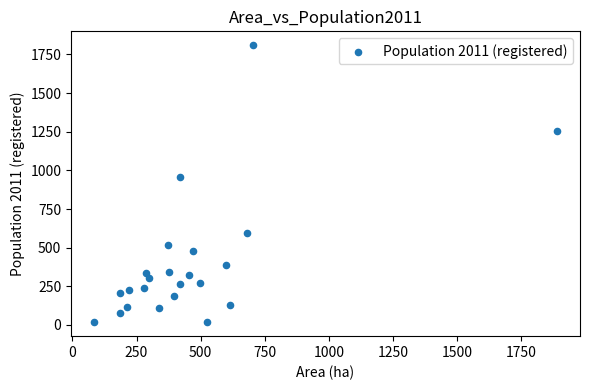

What Y value in the scatter plot is closest to 913?

960